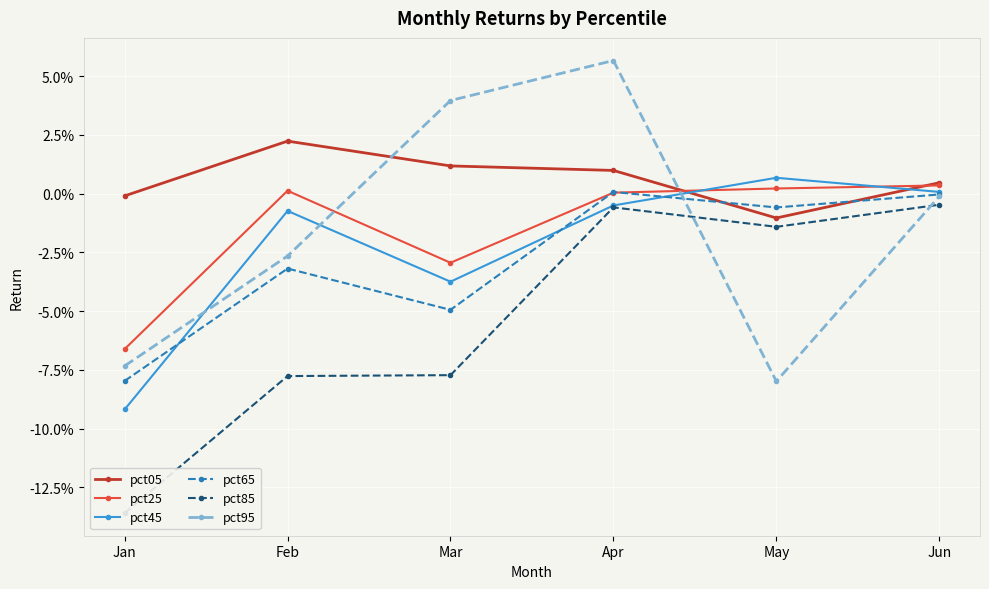

Is it true that pct25 equals -0.0 at Mar?

True